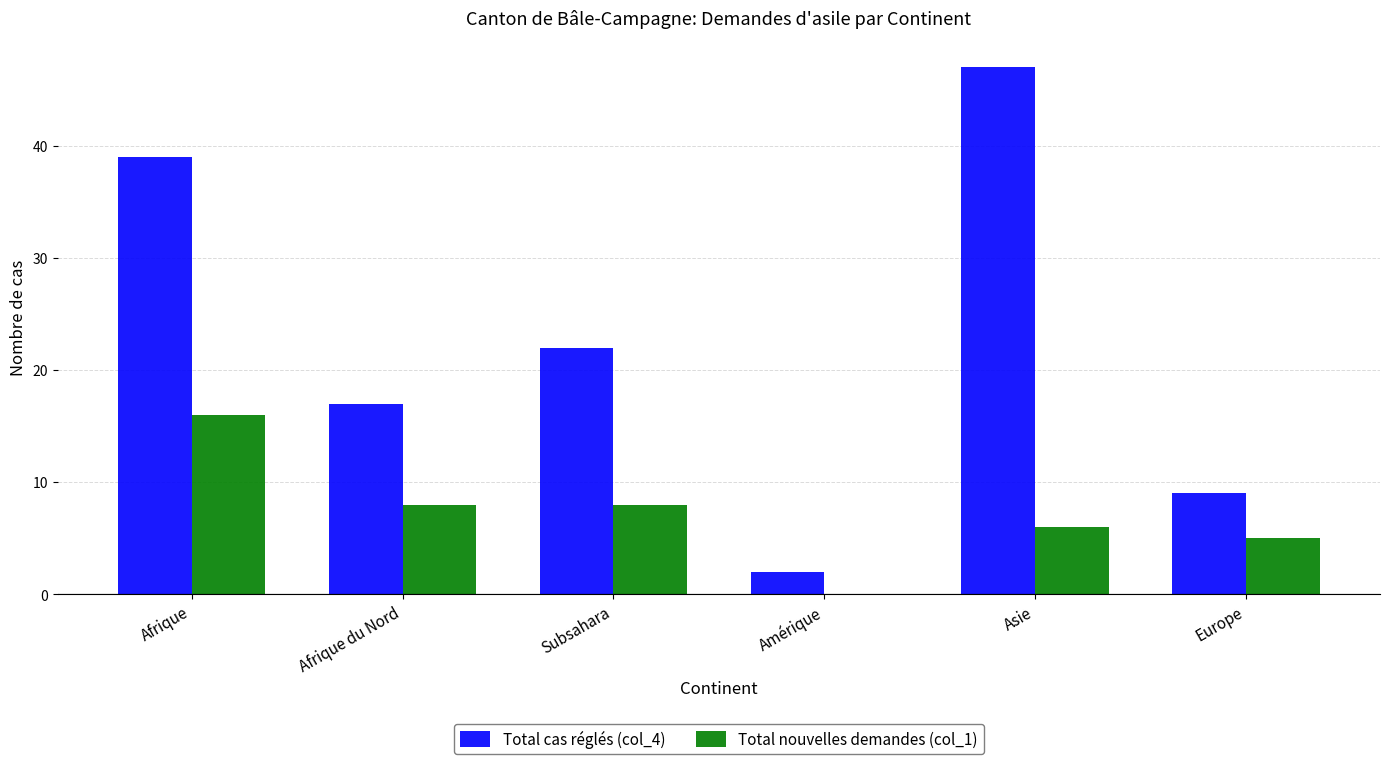

Between Amérique and Europe, which series saw the biggest shift?

Total cas réglés (col_4)